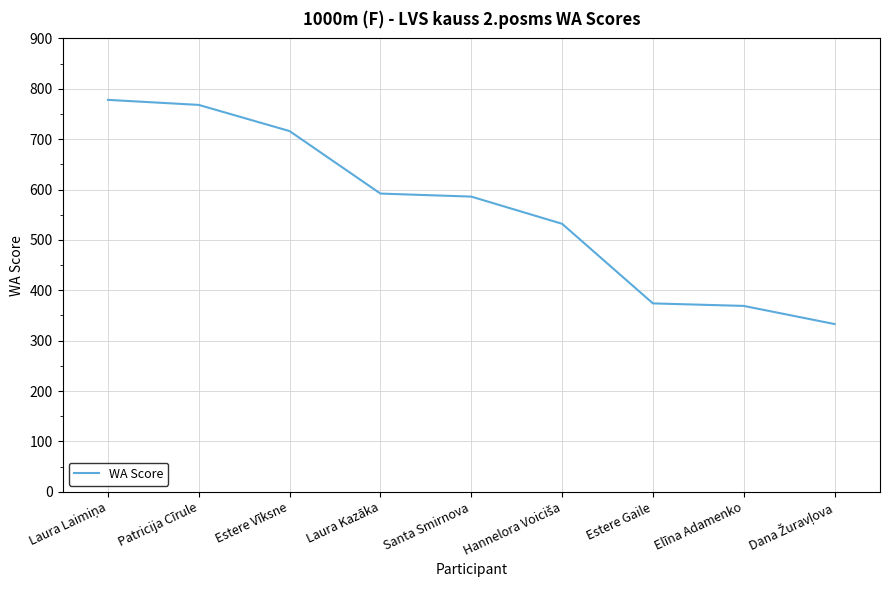

Between Estere Gaile and Laura Kazāka, which is larger?

Laura Kazāka